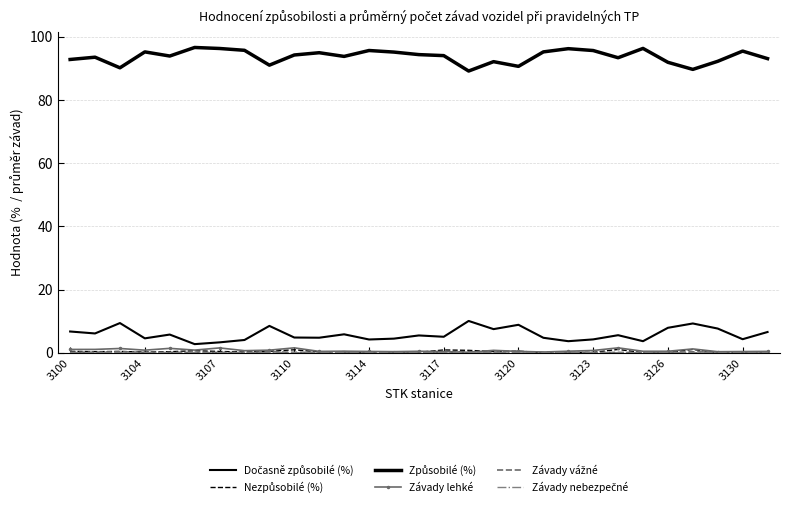

In Způsobilé (%), how many points are higher than both neighbors (excluding endpoints)?

9